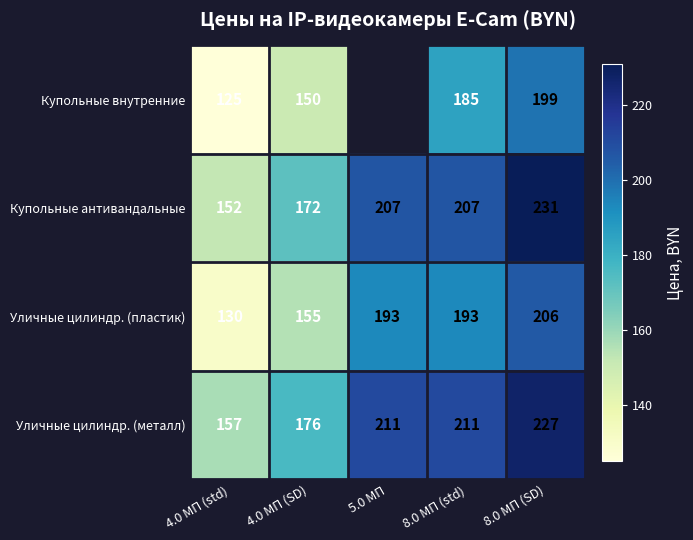

At which label does Уличные цилиндр. (пластик) reach its minimum?

4.0 МП (std)